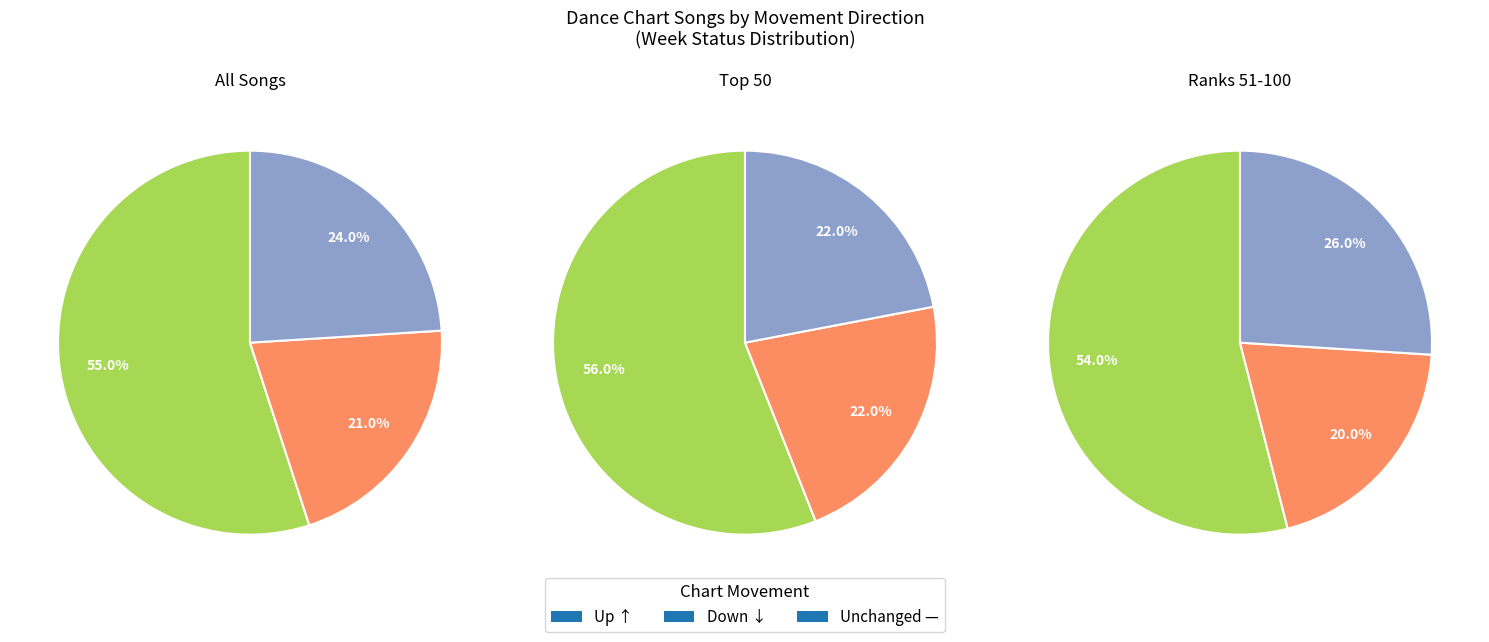

To the nearest percent, what is the combined percentage of - and up?

79%